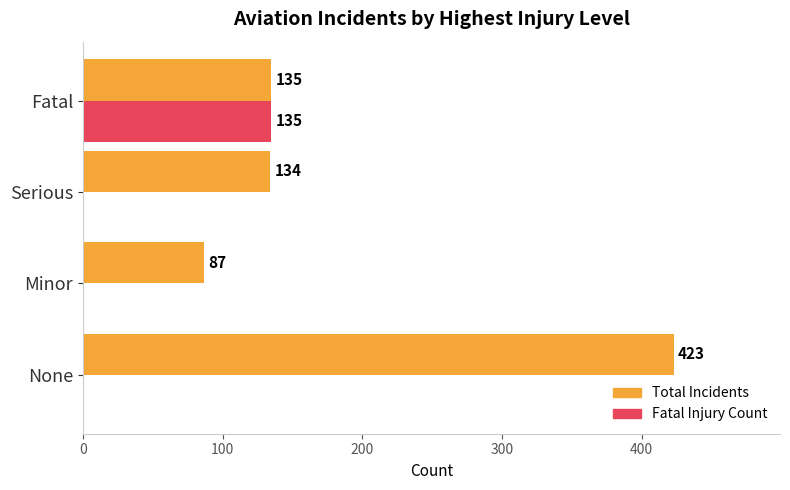

Which series has the largest total across all categories?

Total Incidents